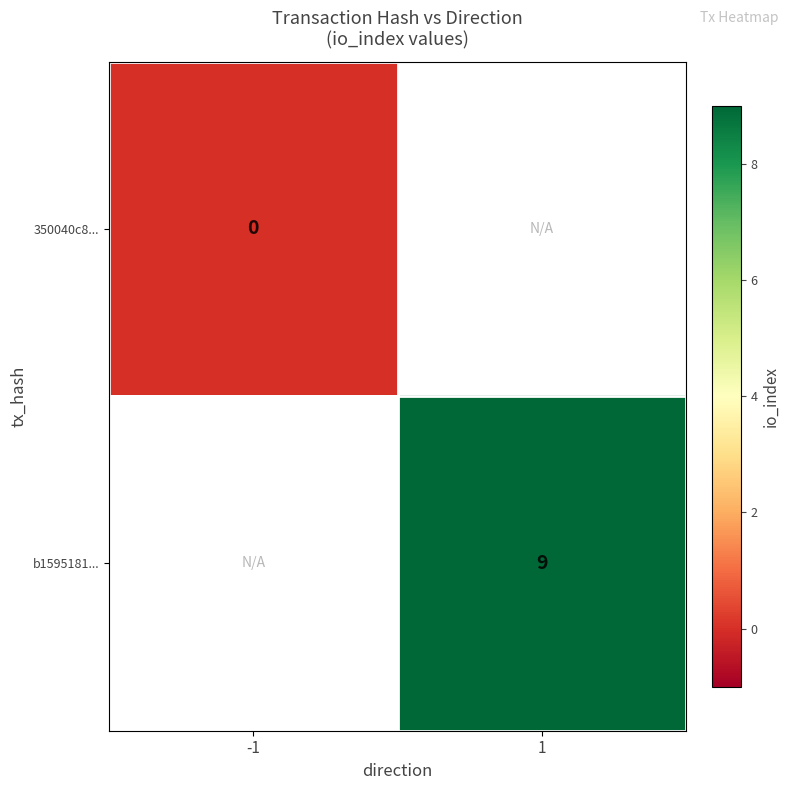

True or false: b1595181... has a value of 9 at 1.

True